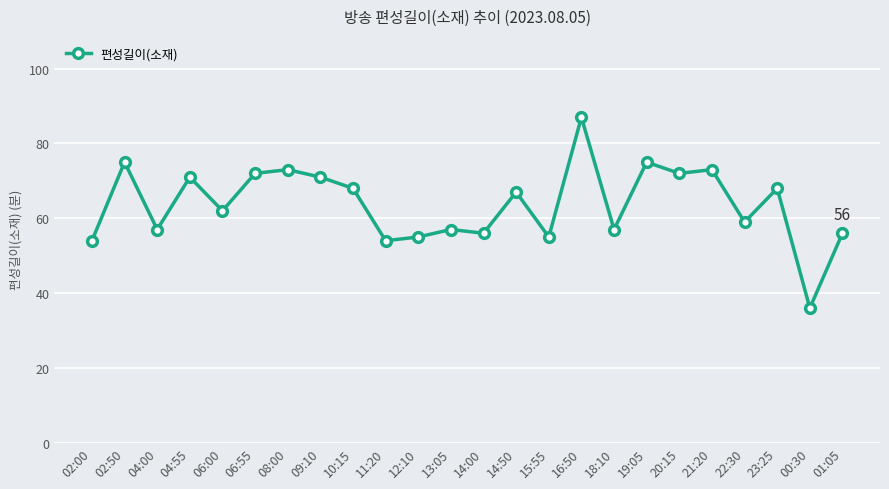

How many distinct data groups are displayed?

1